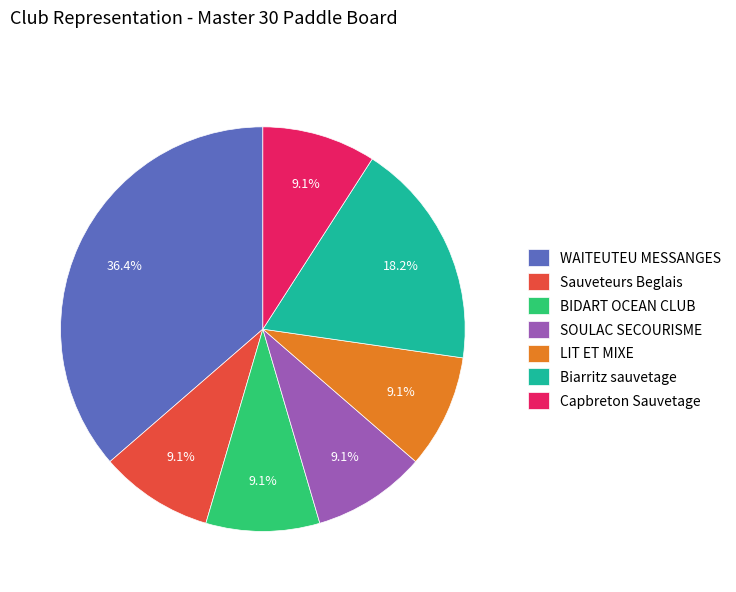

Is there a majority slice in this chart?

No